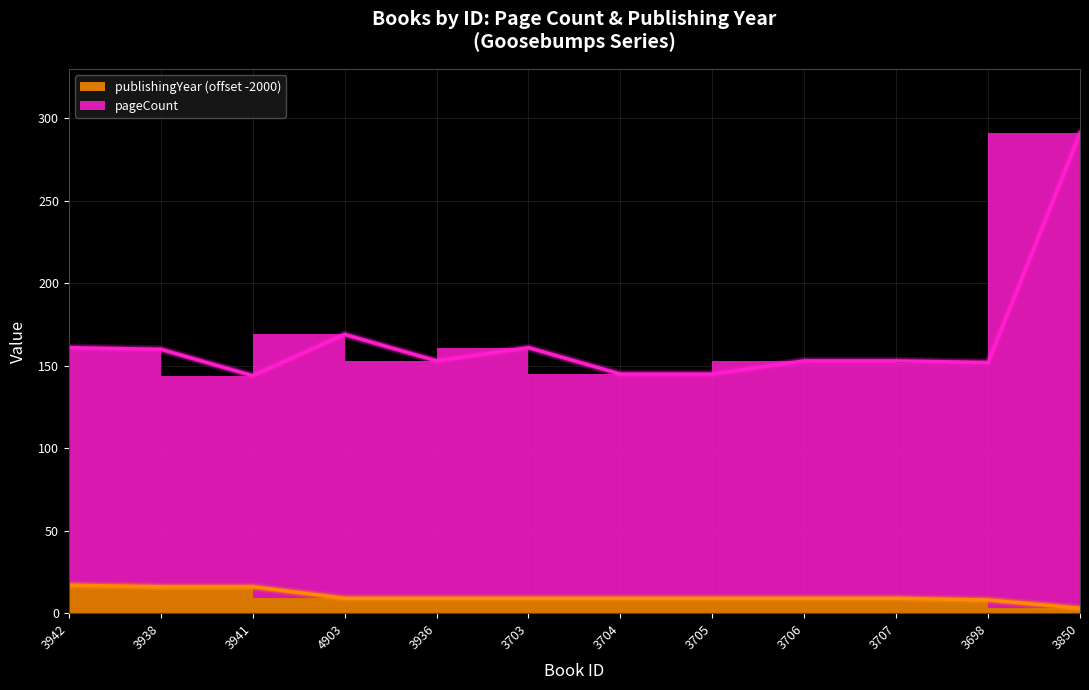

What is the average value of the pageCount series?

166